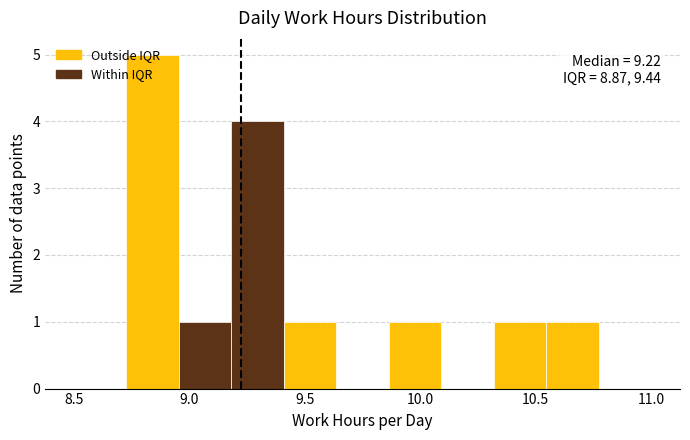

Over which range of the x-axis is the bar tallest?

8.75 to 8.95